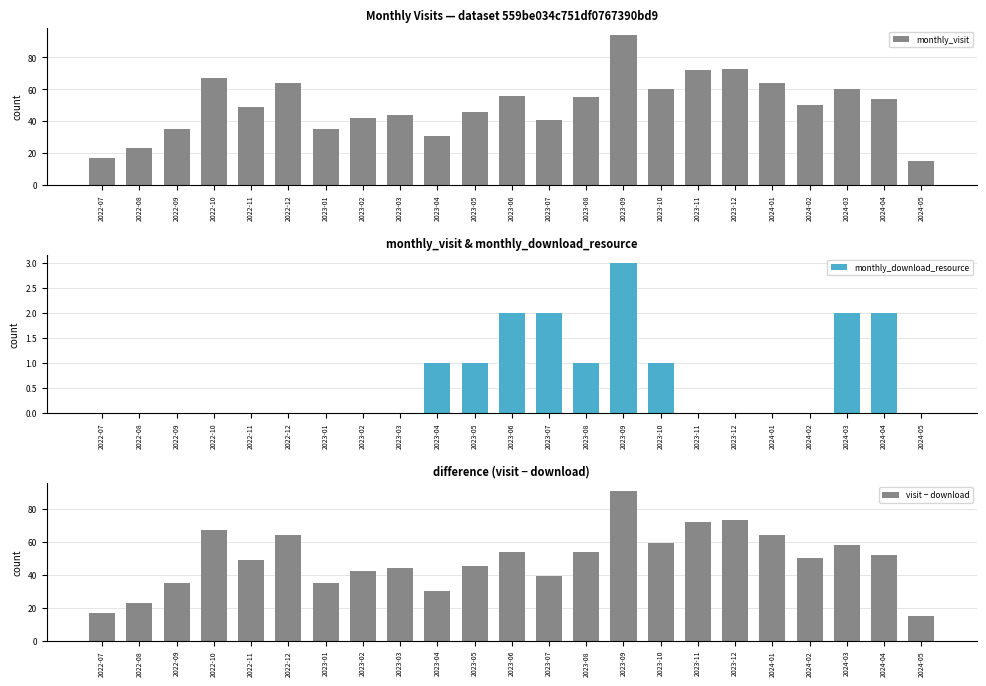

Which label corresponds to the smallest value in the chart?

2022-07